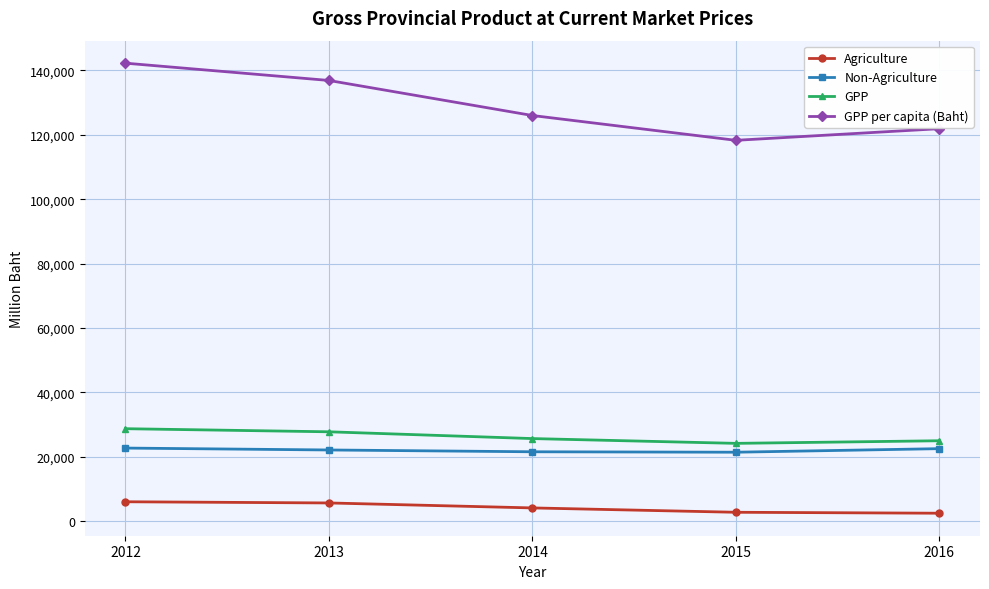

How many lines are shown in the chart?

4